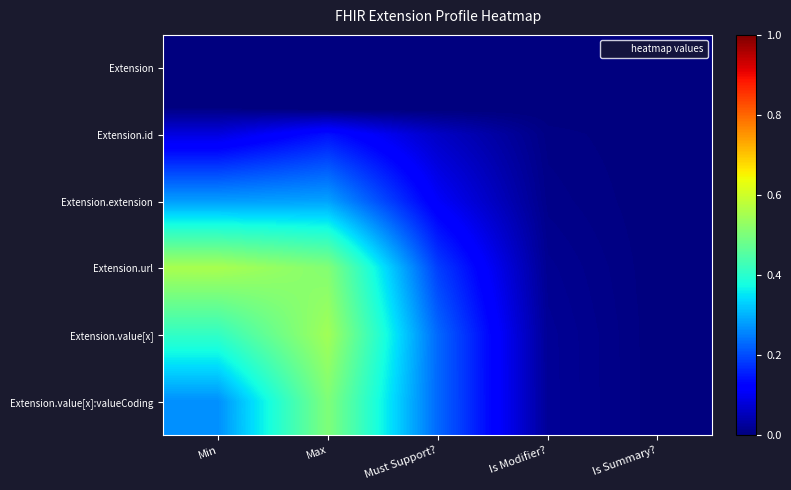

At which category does the chart reach its peak across all series?

Min